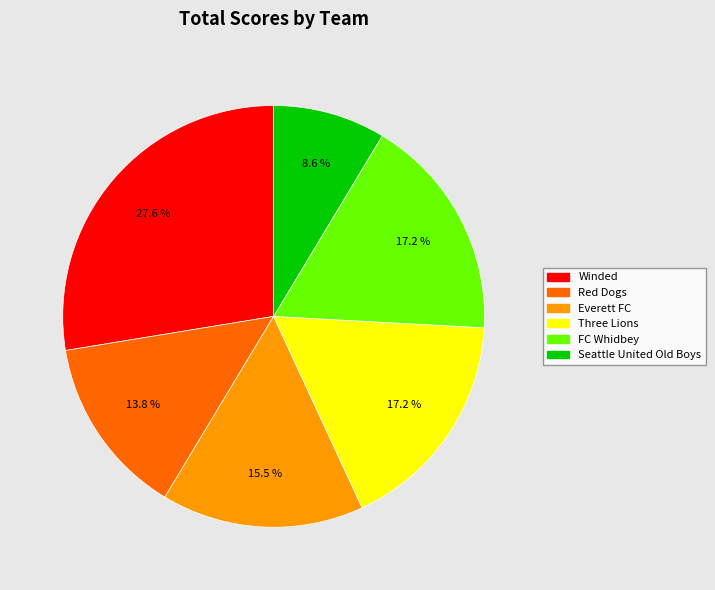

How many slices are in this pie chart?

6